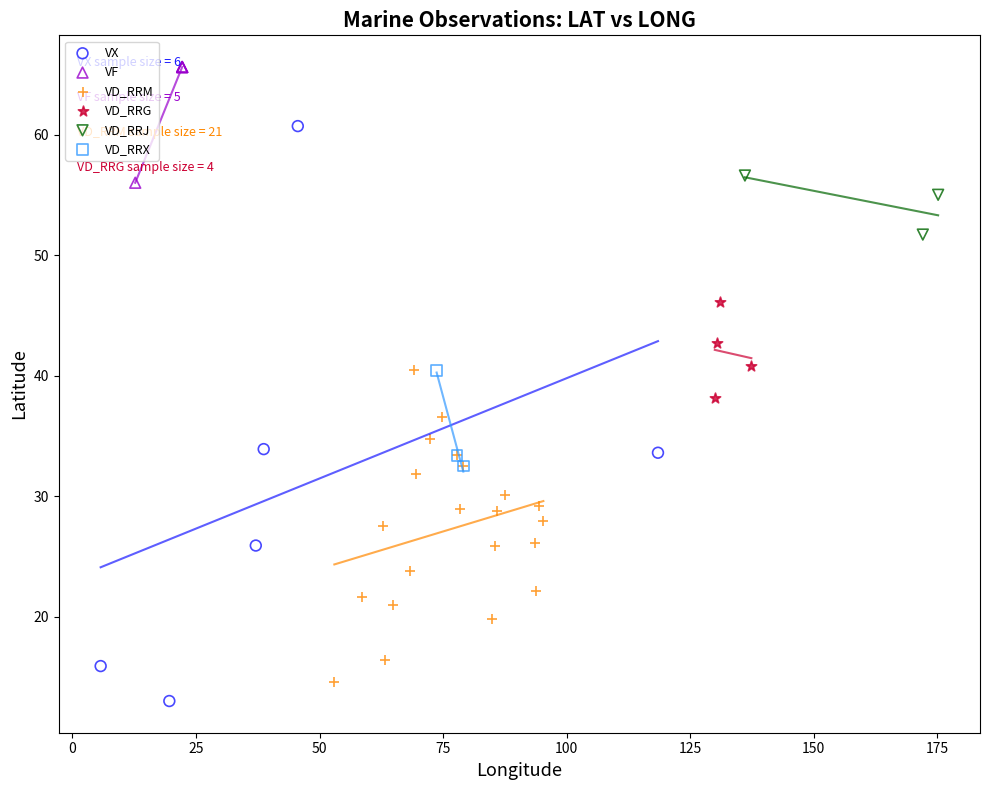

Which series contains the highest Y value?

VF